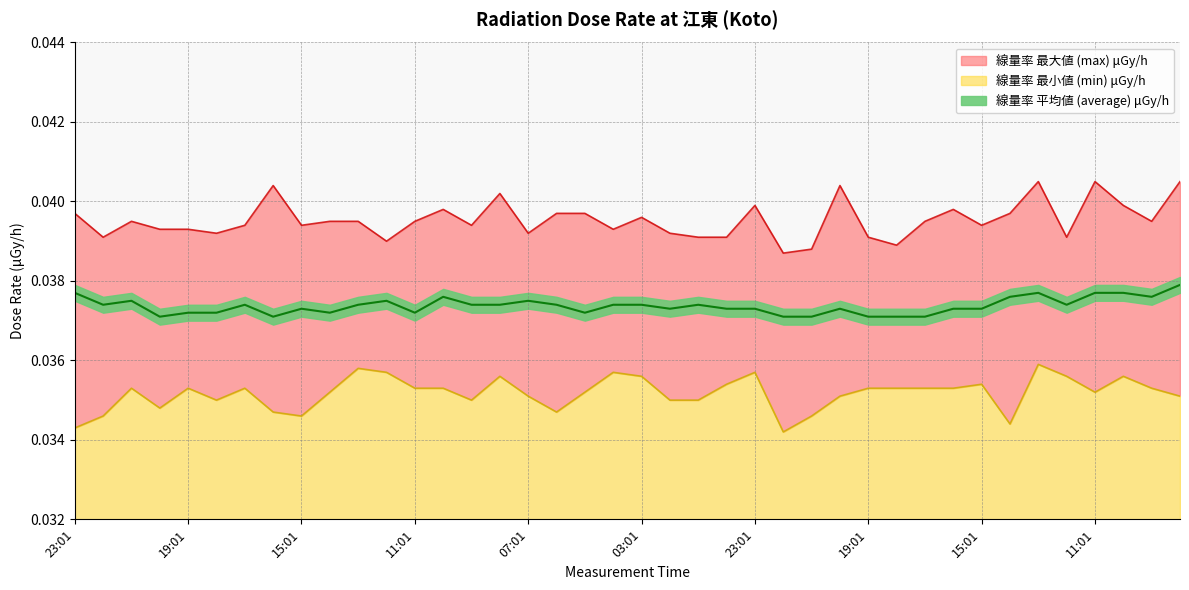

How many data points does each series have?

40